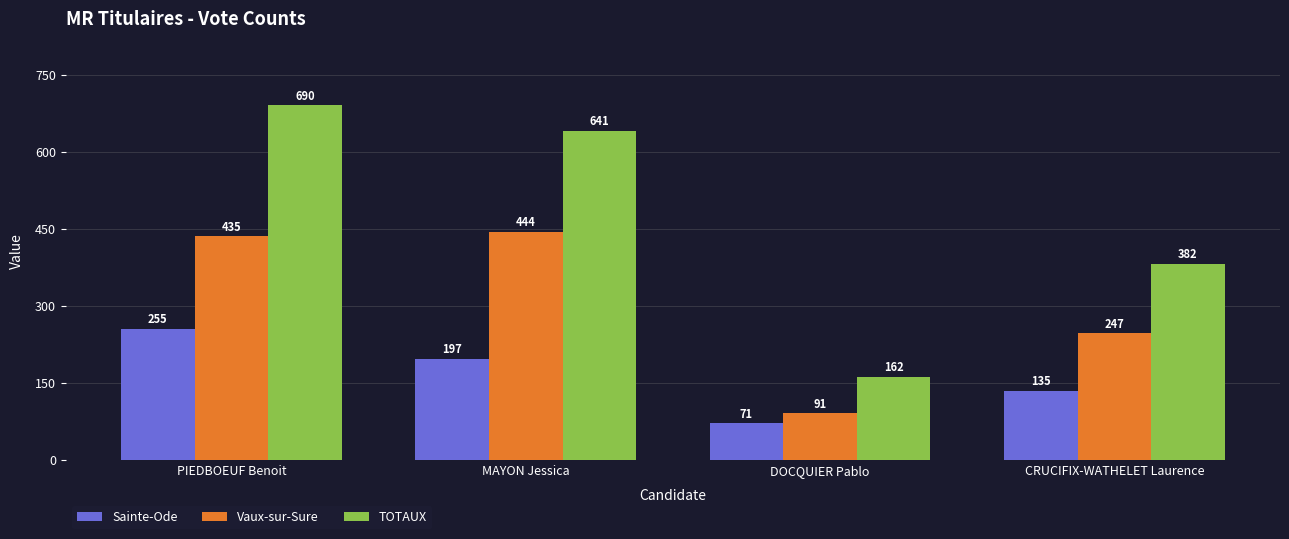

Which series has the largest total across all categories?

TOTAUX